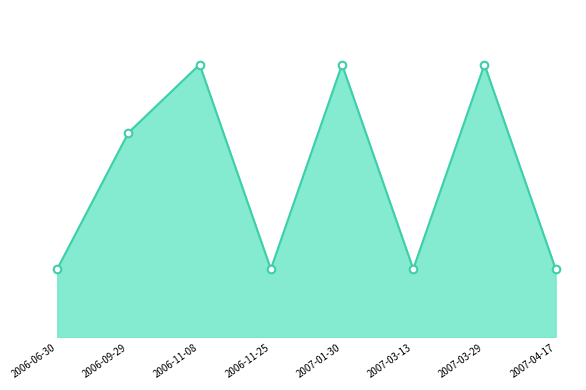

Approximately how many times larger is the value at 2006-06-30 compared to 2006-11-25?

1.0